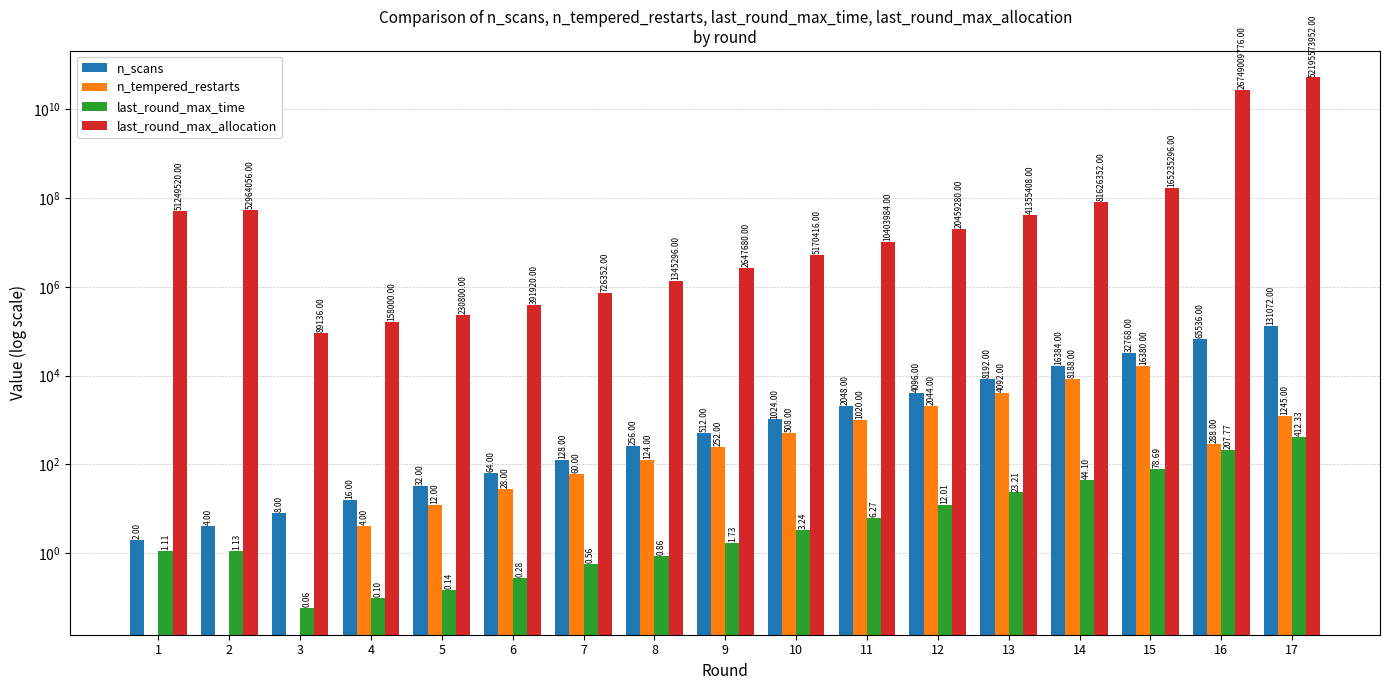

Reading left to right, extract all data points from this chart.

n_scans: 1=2.0	2=4.0	3=8.0	4=16.0	5=32.0	6=64.0	7=128.0	8=256.0	9=512.0	10=1024.0	11=2048.0	12=4096.0	13=8192.0	14=16384.0	15=32768.0	16=65536.0	17=131072.0
n_tempered_restarts: 1=0.0	2=0.0	3=0.0	4=4.0	5=12.0	6=28.0	7=60.0	8=124.0	9=252.0	10=508.0	11=1020.0	12=2044.0	13=4092.0	14=8188.0	15=16380.0	16=288.0	17=1245.0
last_round_max_time: 1=1.1	2=1.1	3=0.1	4=0.1	5=0.1	6=0.3	7=0.6	8=0.9	9=1.7	10=3.2	11=6.3	12=12.0	13=23.2	14=44.1	15=78.7	16=207.8	17=412.3
last_round_max_allocation: 1=51249520.0	2=52964056.0	3=89136.0	4=158000.0	5=230800.0	6=391920.0	7=726352.0	8=1345296.0	9=2647680.0	10=5170416.0	11=10403984.0	12=20459280.0	13=41355408.0	14=81626352.0	15=165235296.0	16=26749009776.0	17=52195573952.0